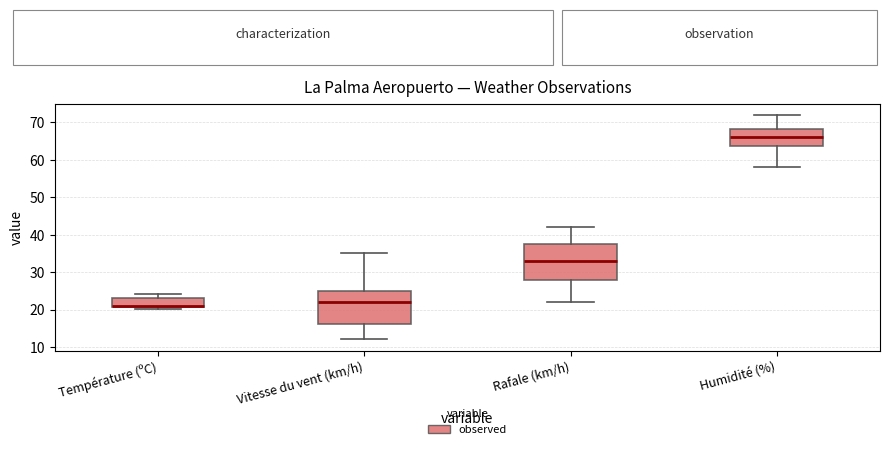

Reading left to right, transcribe this box plot: for each box, give where its median line is, the range the box spans, and where its two whiskers end, as read against the y-axis. The values are not printed on the chart, so give them approximately, as read against the axis.

Température (ºC): median 21 (just above the box's lower edge), box 21 to 23, whiskers 20 to 24
Vitesse du vent (km/h): median 22, box 16 to 25, whiskers 12 to 35
Rafale (km/h): median 33, box 28 to 38, whiskers 22 to 42
Humidité (%): median 66, box 64 to 68, whiskers 58 to 72